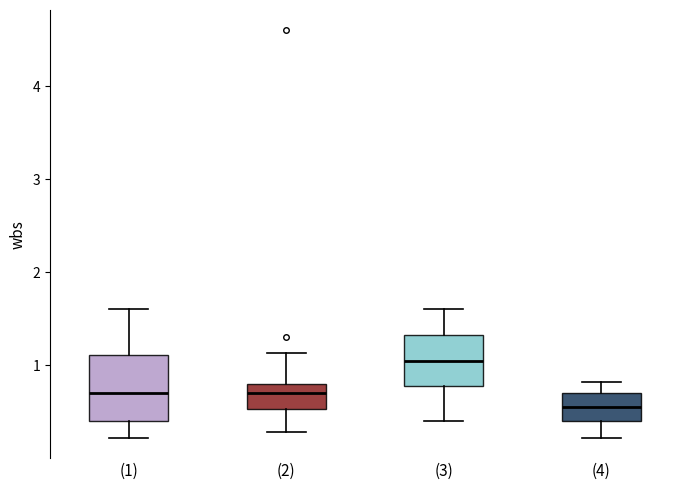

Where is the upper edge of the box for (4) on the y-axis? The values are not printed on the chart, so give them approximately, as read against the axis.

0.7